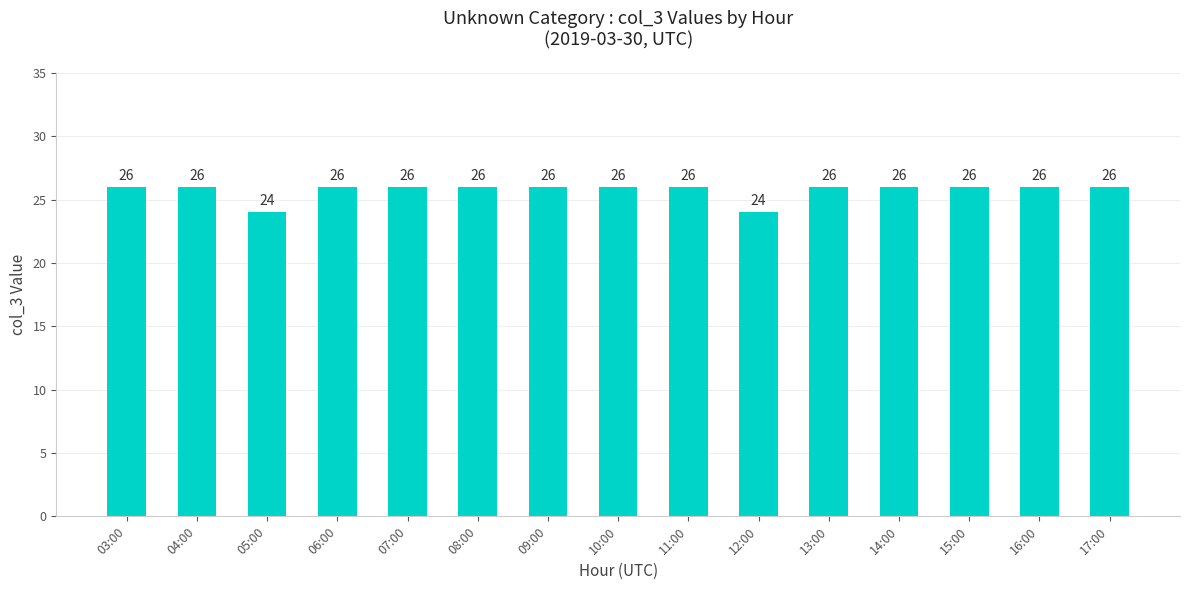

Which has a higher value, 04:00 or 12:00?

04:00